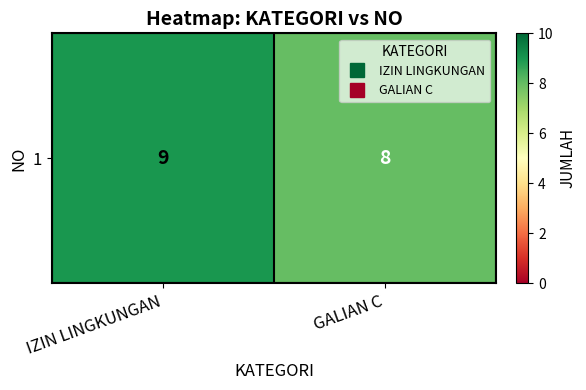

How many values are between 8 and 9?

2